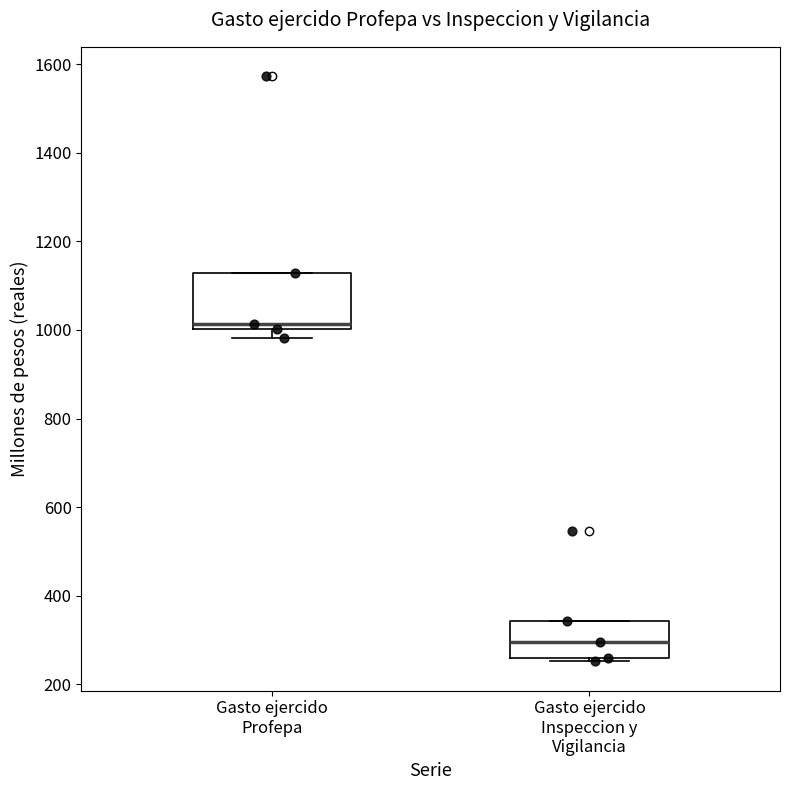

Where does the median line of the box for Gasto ejercido Profepa sit on the y-axis? The values are not printed on the chart, so give them approximately, as read against the axis.

1020